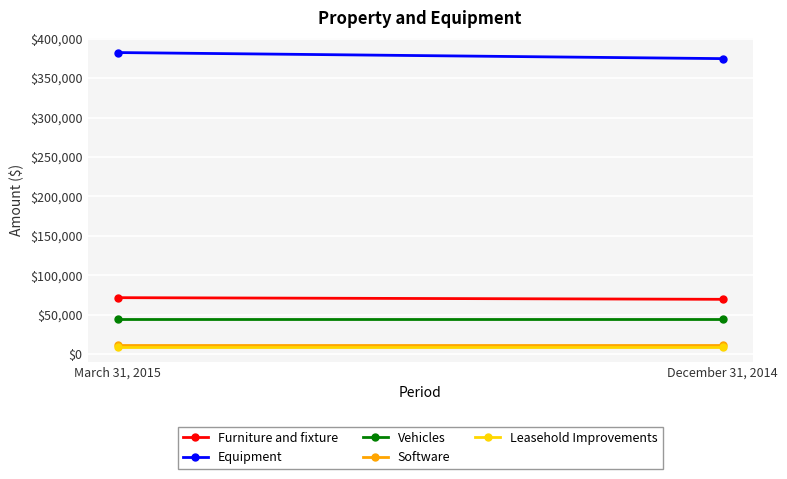

Which series has the largest range (max minus min)?

Equipment